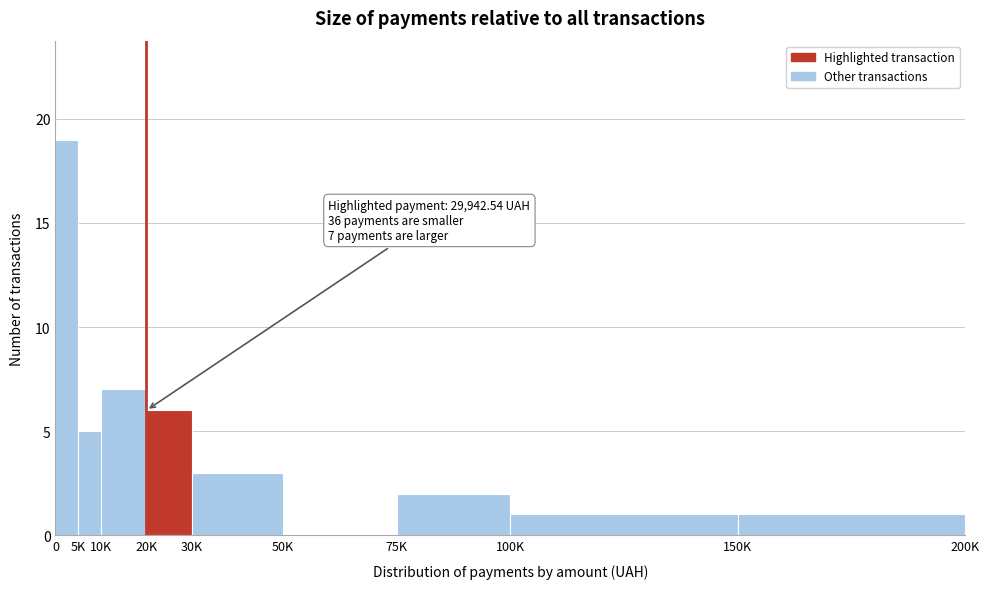

Reading left to right, transcribe all the data shown in this chart.

0=19	5K=5	10K=7	20K=6	30K=3	50K=0	75K=2	100K=1	150K=1